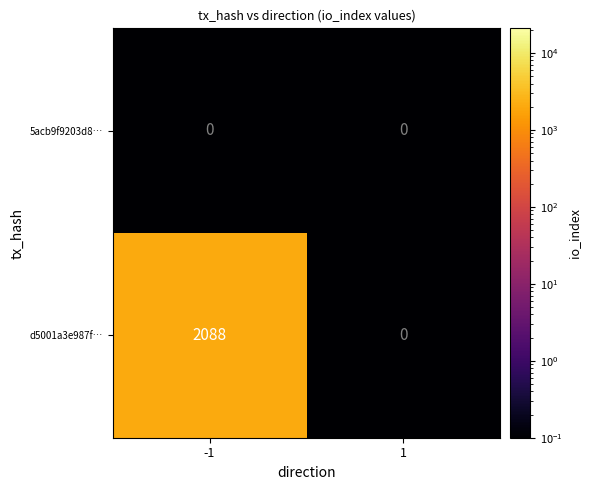

Is the value of d5001a3e987f… at -1 greater than the value of 5acb9f9203d8… at -1?

Yes